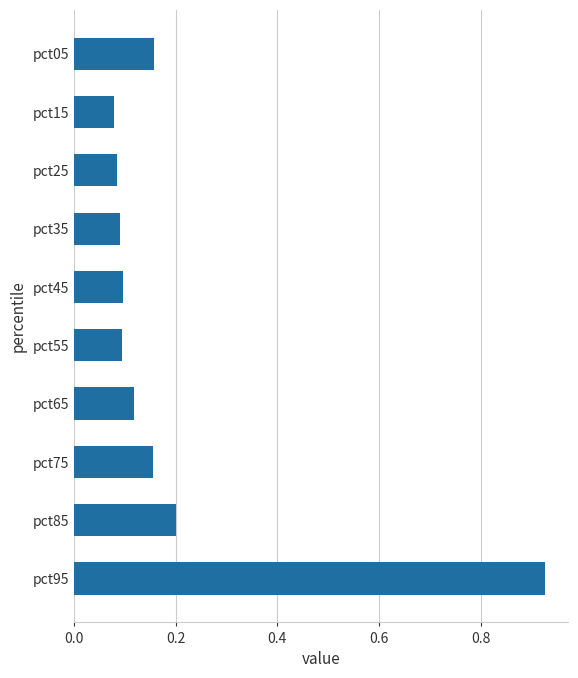

The value at pct35 is 0.1. True or false?

True